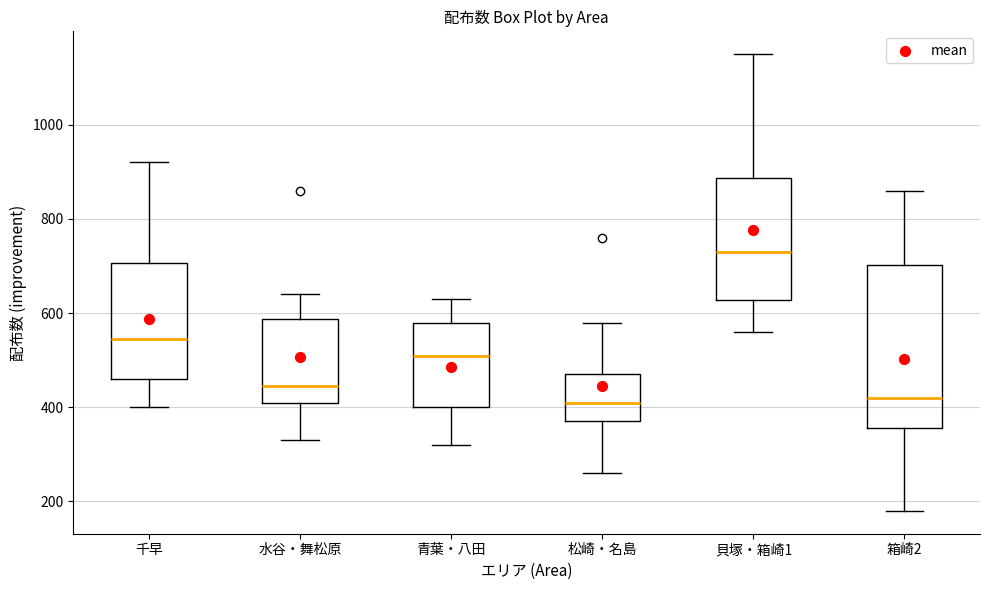

Comparing the boxes themselves (not the whiskers), which one is the tallest?

箱崎2